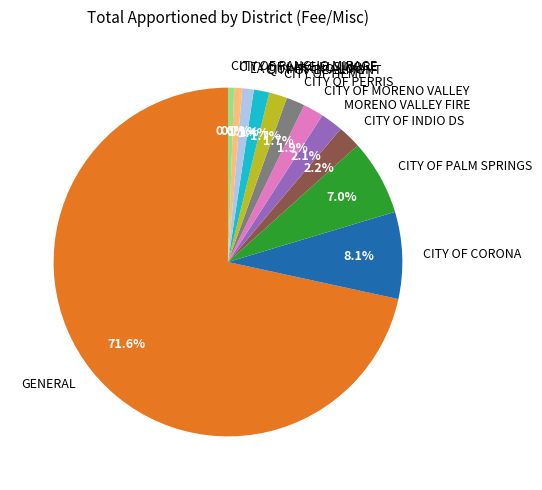

Is it true that CITY OF HEMET is 2% of the pie?

True